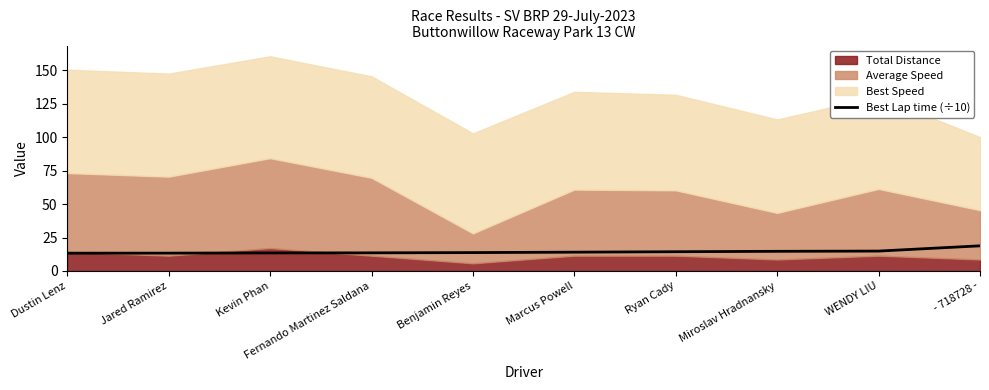

Is it true that the value at Kevin Phan is 23.9?

False